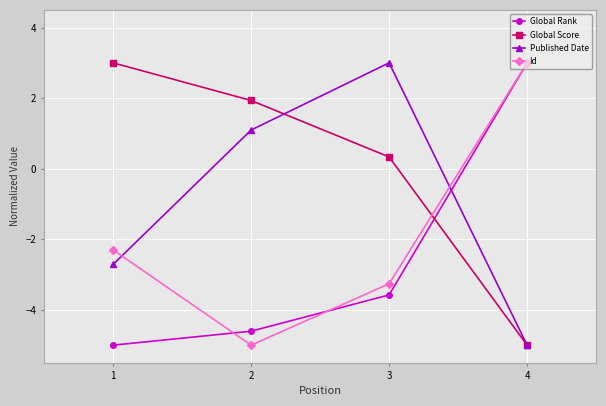

Is it true that Id equals 1.2 at 4?

False